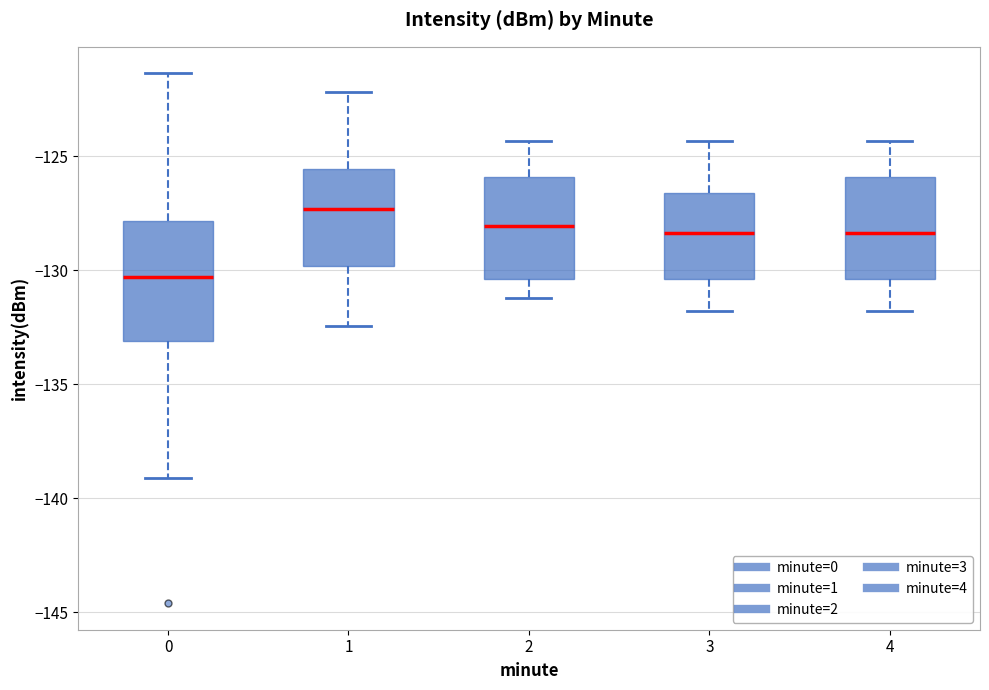

Reading left to right, read every box against the y-axis: the position of its median line, the range the box covers, and the ends of its whiskers. The values are not printed on the chart, so give them approximately, as read against the axis.

0: median -130.5, box -133.0 to -128.0, whiskers -139.0 to -121.5
1: median -127.5, box -130.0 to -125.5, whiskers -132.5 to -122.0
2: median -128.0, box -130.5 to -126.0, whiskers -131.0 to -124.5
3: median -128.5, box -130.5 to -126.5, whiskers -132.0 to -124.5
4: median -128.5, box -130.5 to -126.0, whiskers -132.0 to -124.5